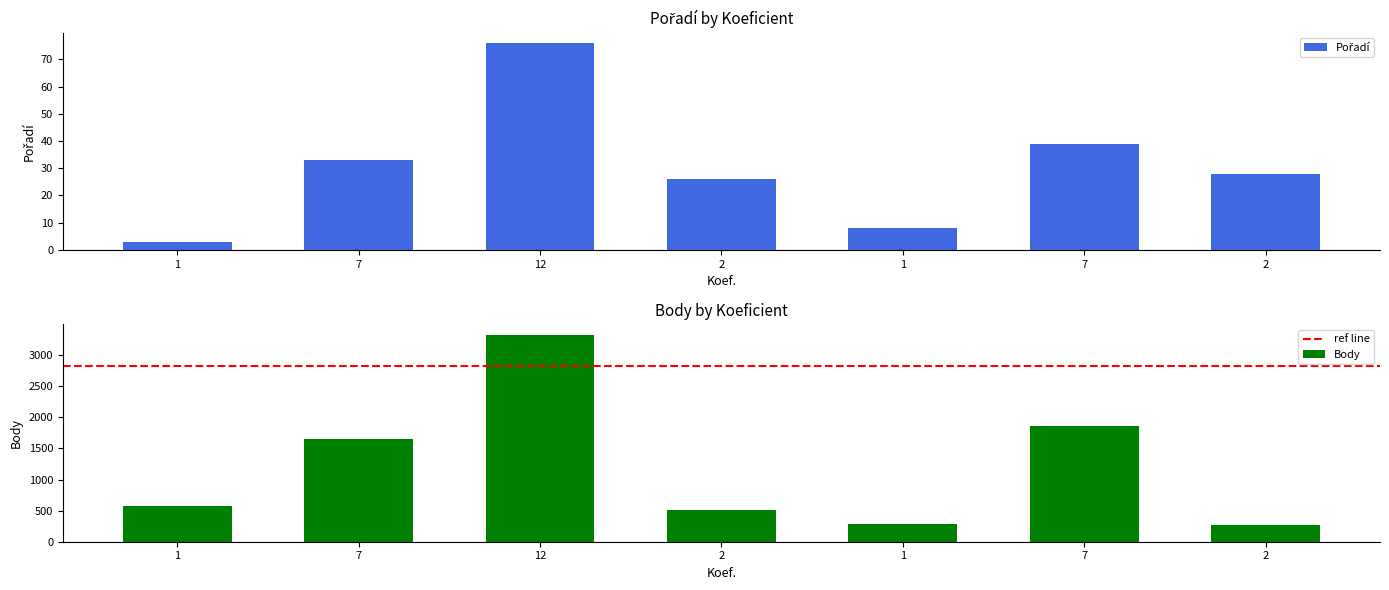

What is the spread (max minus min) of values at 1?

575